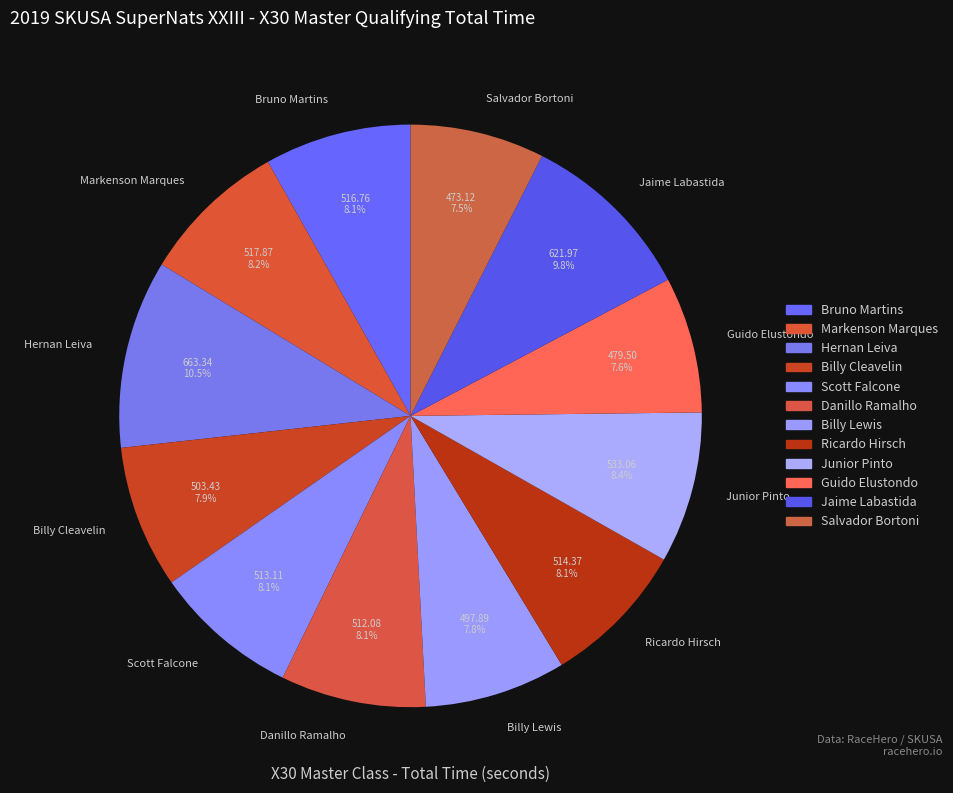

To the nearest percent, what is the combined percentage of Salvador Bortoni and Hernan Leiva?

18%